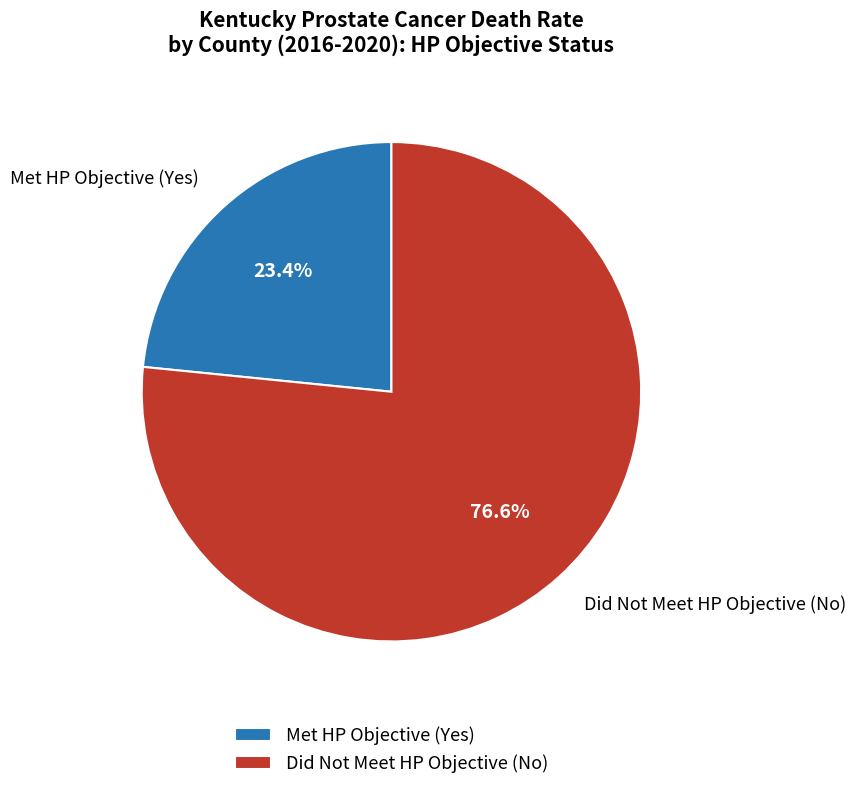

Which has a higher value, Did Not Meet HP Objective (No) or Met HP Objective (Yes)?

Did Not Meet HP Objective (No)